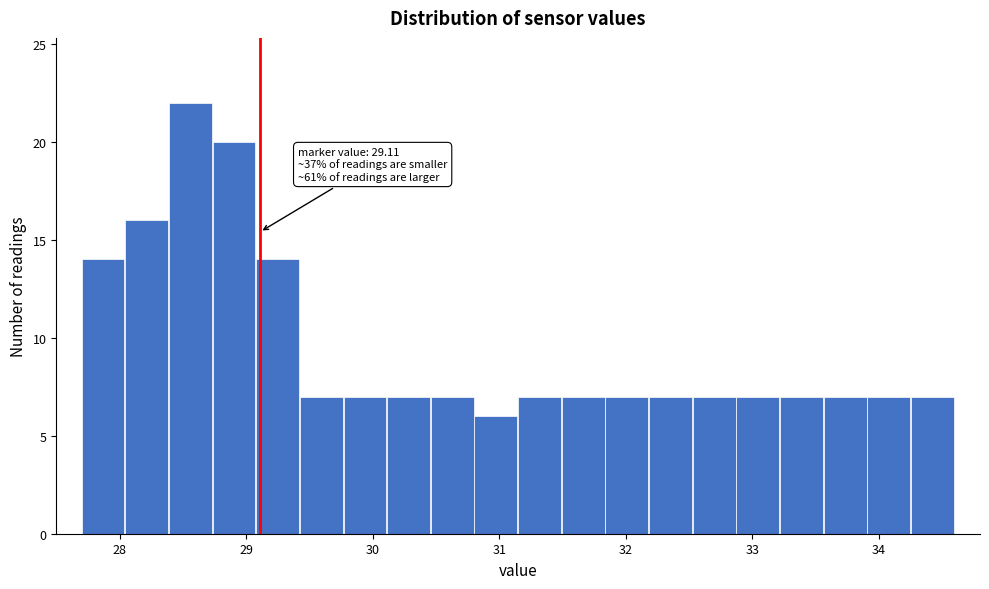

Read against the x-axis, roughly where is the centre of the tallest bar?

28.6